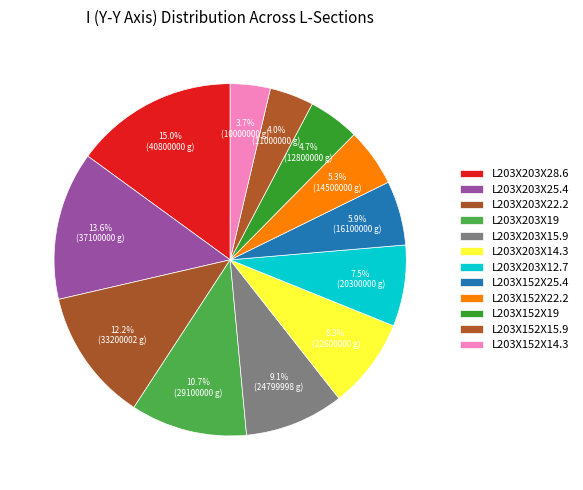

Rank the categories by value from highest to lowest.

L203X203X28.6, L203X203X25.4, L203X203X22.2, L203X203X19, L203X203X15.9, L203X203X14.3, L203X203X12.7, L203X152X25.4, L203X152X22.2, L203X152X19, L203X152X15.9, L203X152X14.3